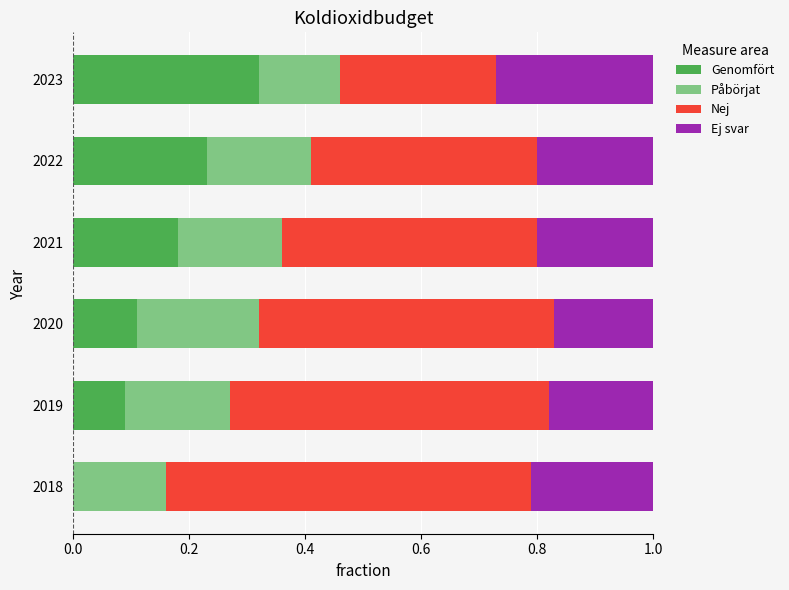

What is the total value across all series at 2018?

1.0